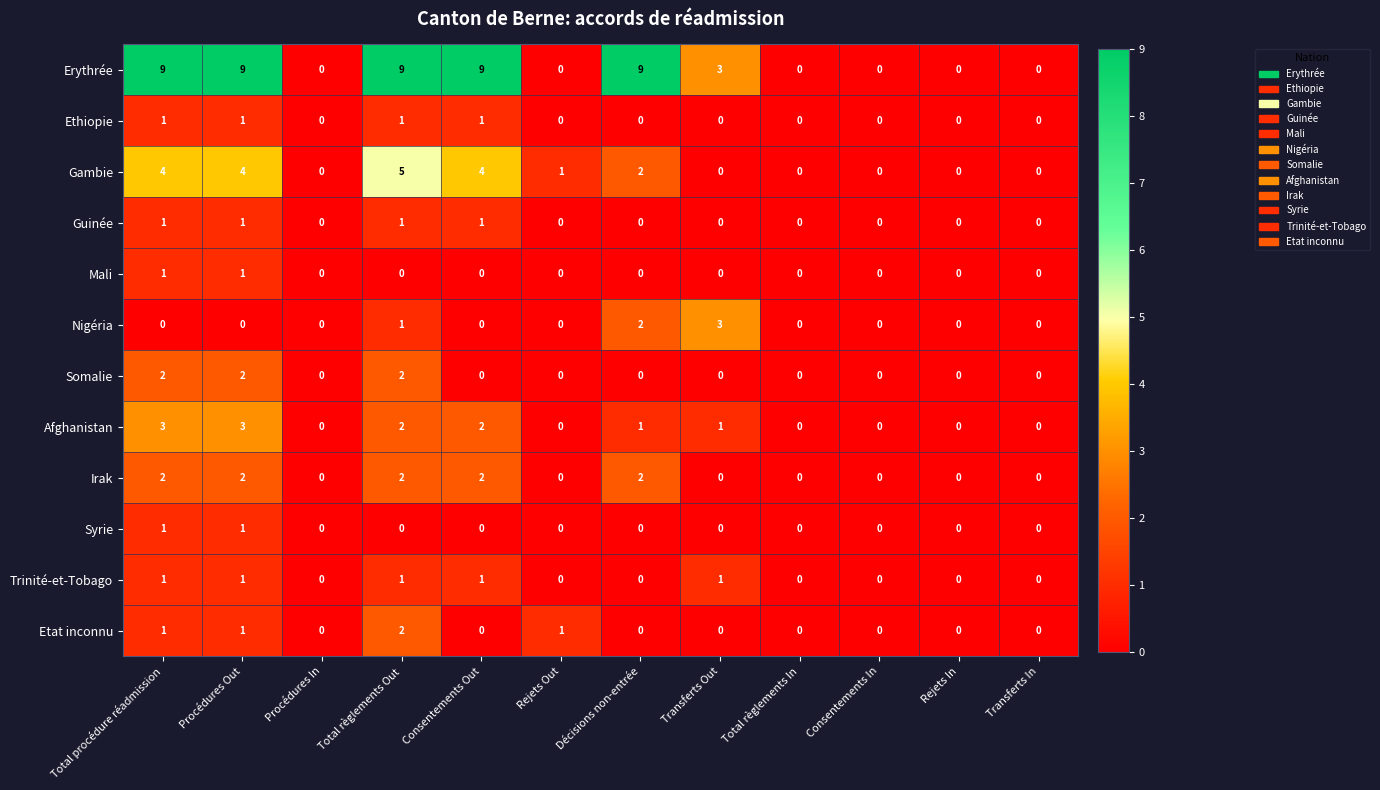

How many values in the Nigéria series exceed 0?

3